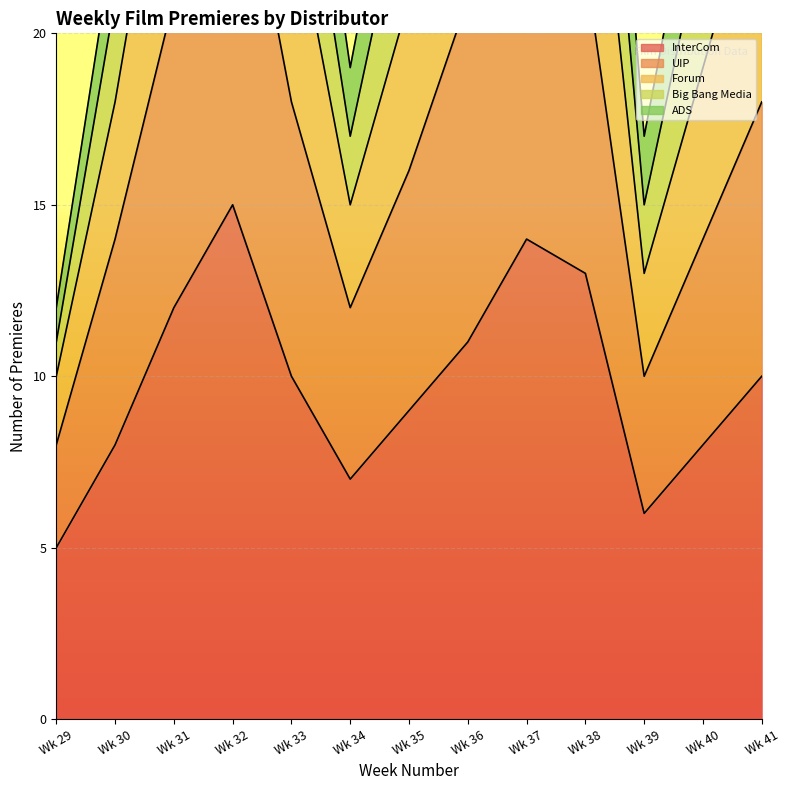

Which category has the lowest value in the InterCom series?

Wk 29